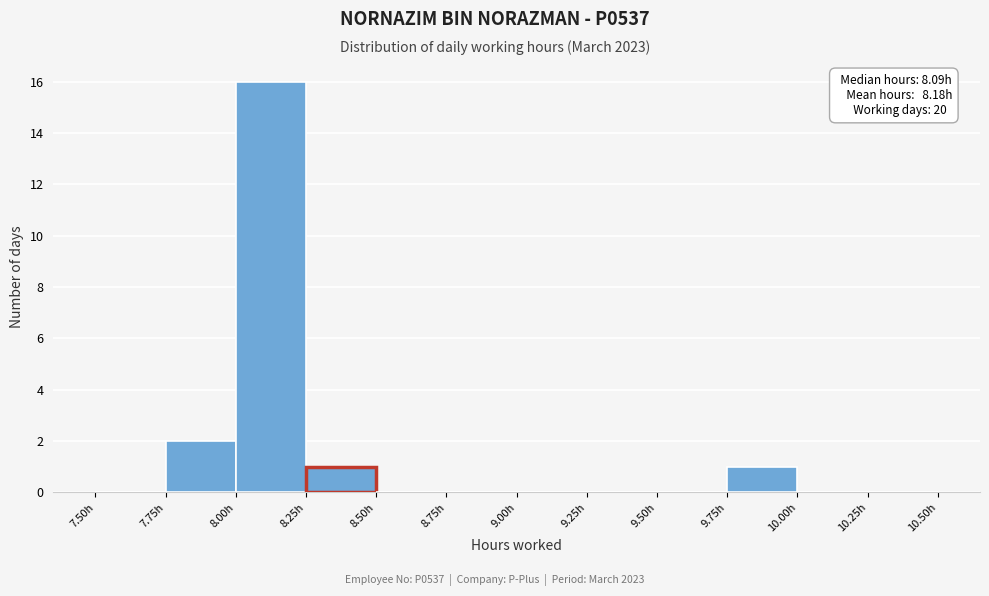

Over which range of the x-axis is the bar tallest?

8.00 to 8.25